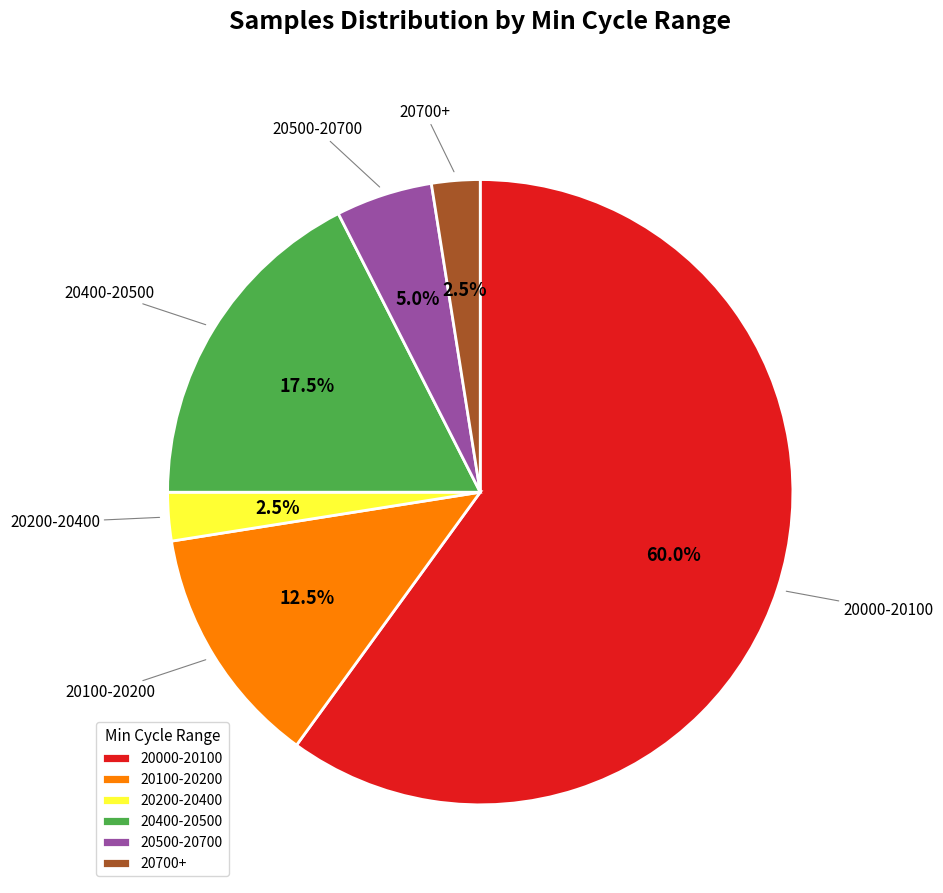

What percentage is NOT represented by 20700+?

97.5%